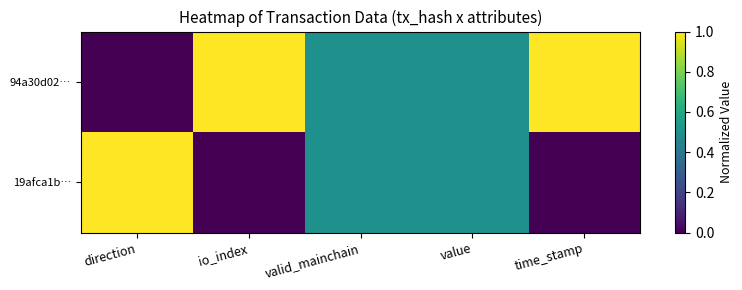

At valid_mainchain, list the series in order from largest to smallest.

94a30d02…, 19afca1b…